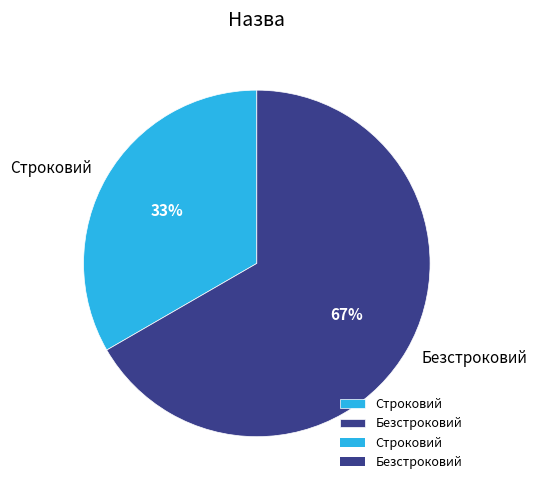

Does Безстроковий represent more than half of the total?

Yes